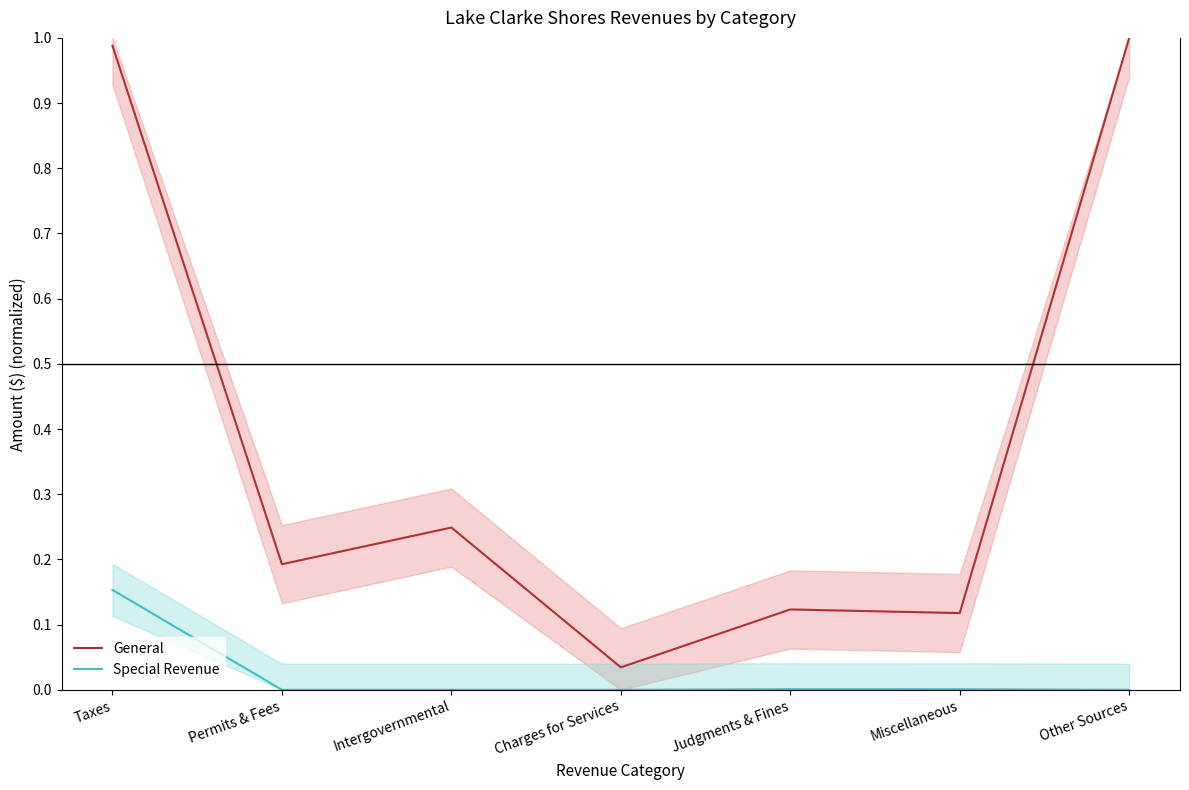

How many data points does each series have?

7